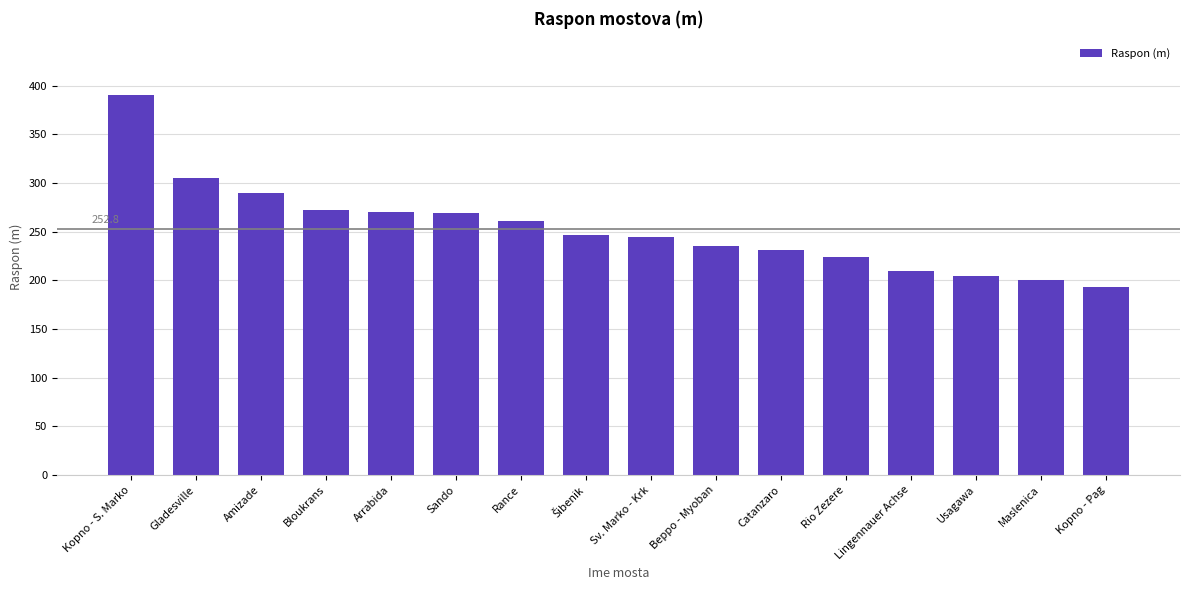

Which has a higher value, Kopno - Pag or Amizade?

Amizade